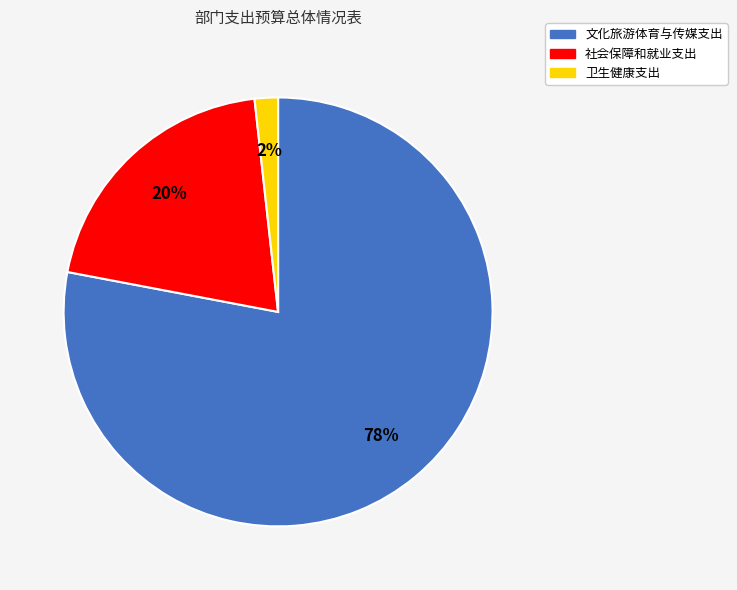

Which slice represents more than half of the pie?

文化旅游体育与传媒支出